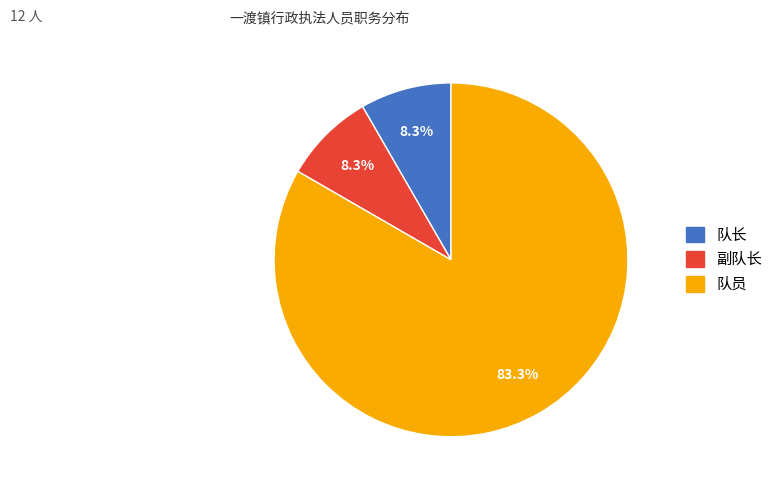

True or false: 队员 accounts for 92% of the total.

False